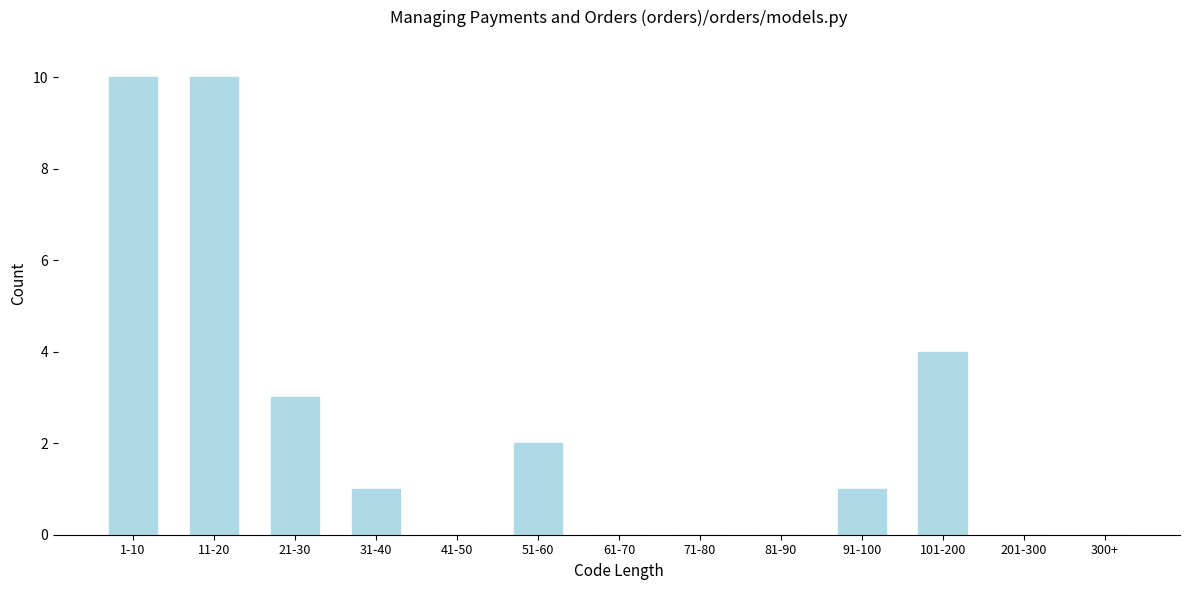

Reading left to right, list all the values displayed in this chart.

1-10=10	11-20=10	21-30=3	31-40=1	41-50=0	51-60=2	61-70=0	71-80=0	81-90=0	91-100=1	101-200=4	201-300=0	300+=0